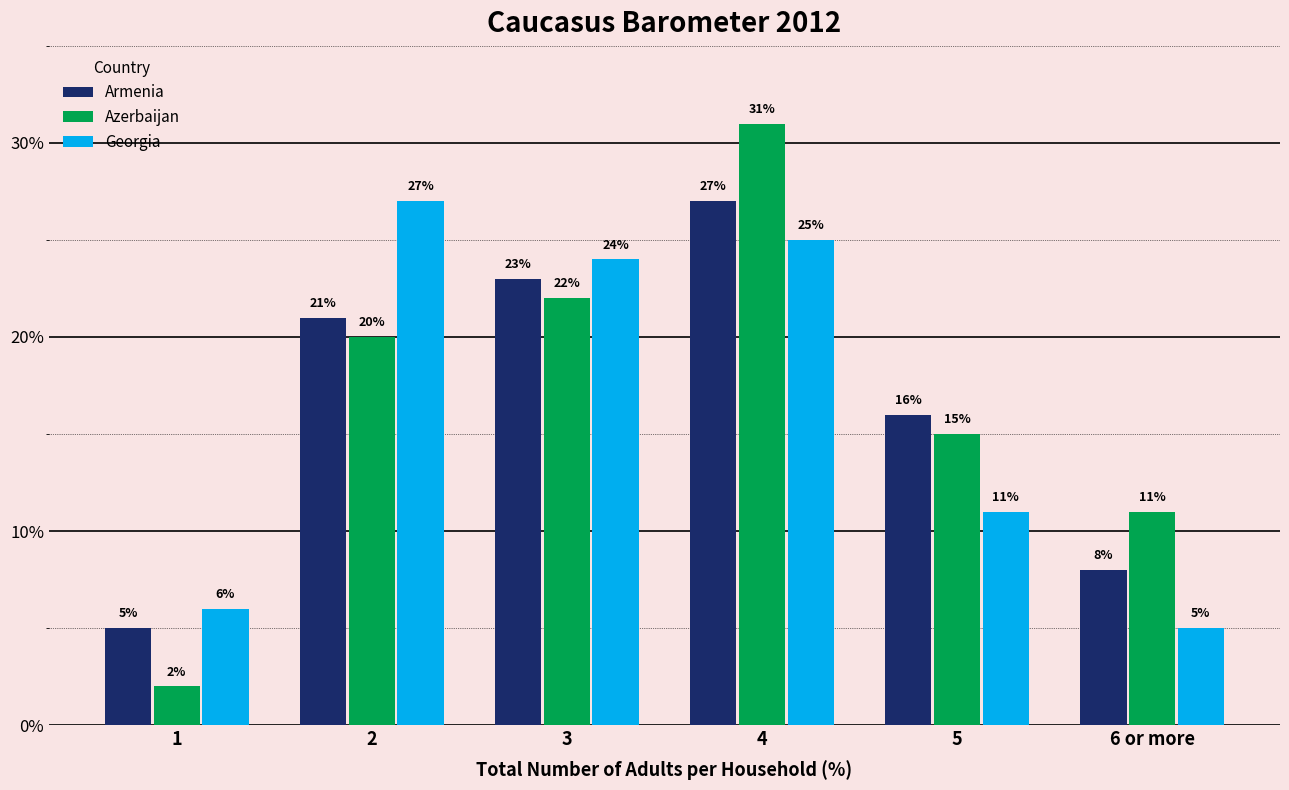

Which series changed the most between 3 and 5?

Georgia